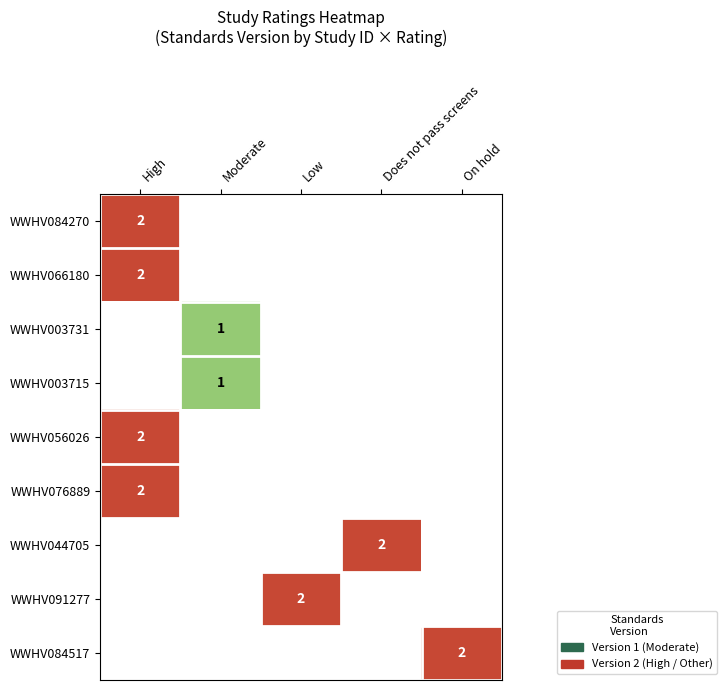

Between Moderate and On hold, which is larger?

On hold